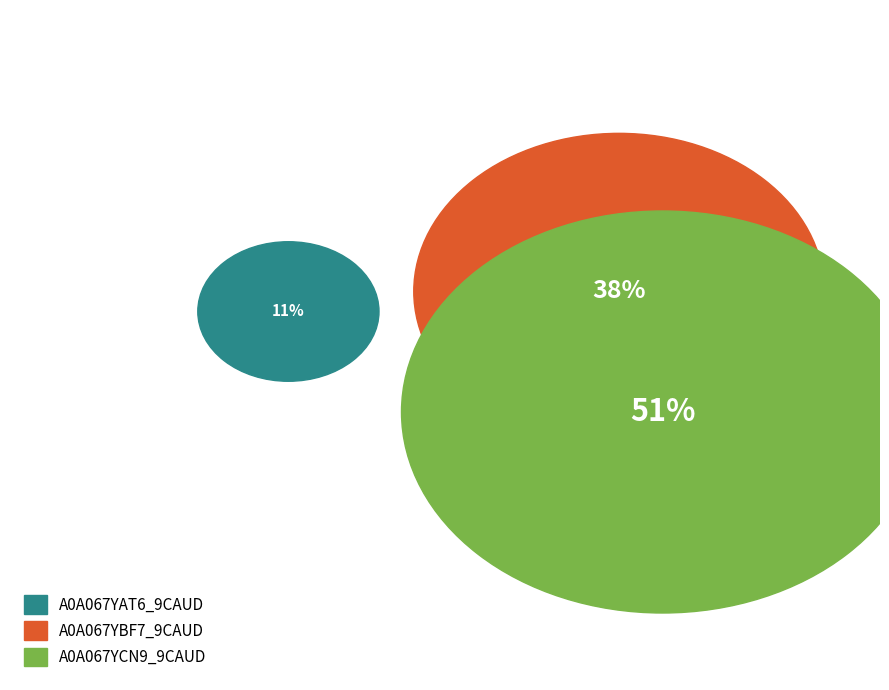

True or false: A0A067YCN9_9CAUD accounts for 60% of the total.

False